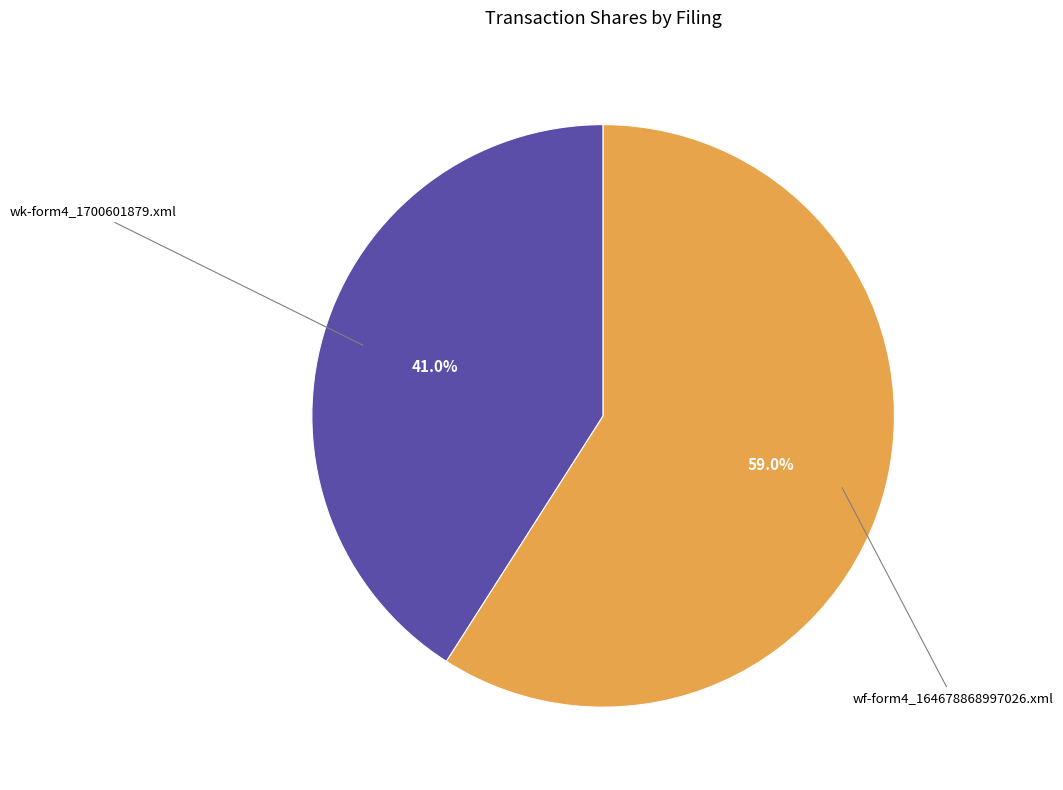

Is there any slice that represents more than half of the pie?

Yes